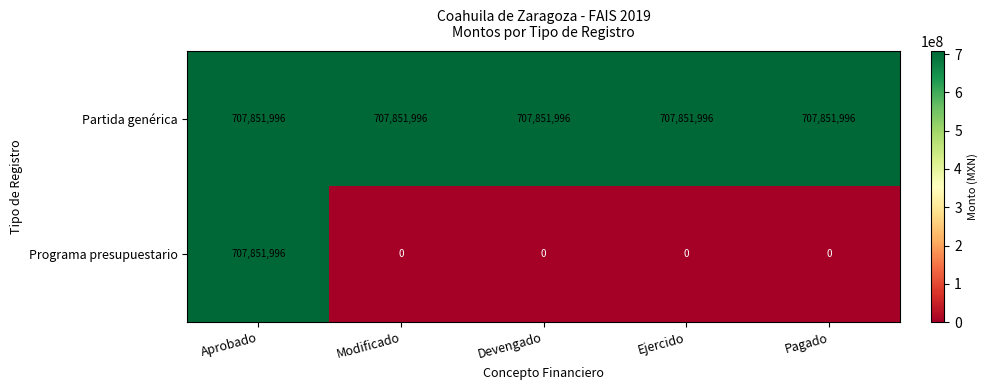

What is the greatest value displayed?

707851996